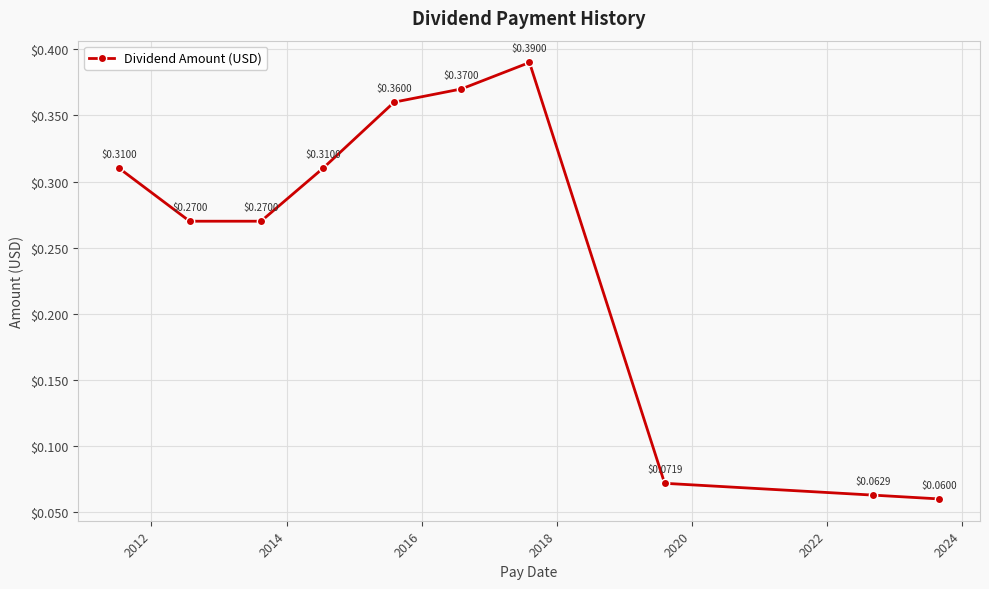

What is the sum of all values?

2.5